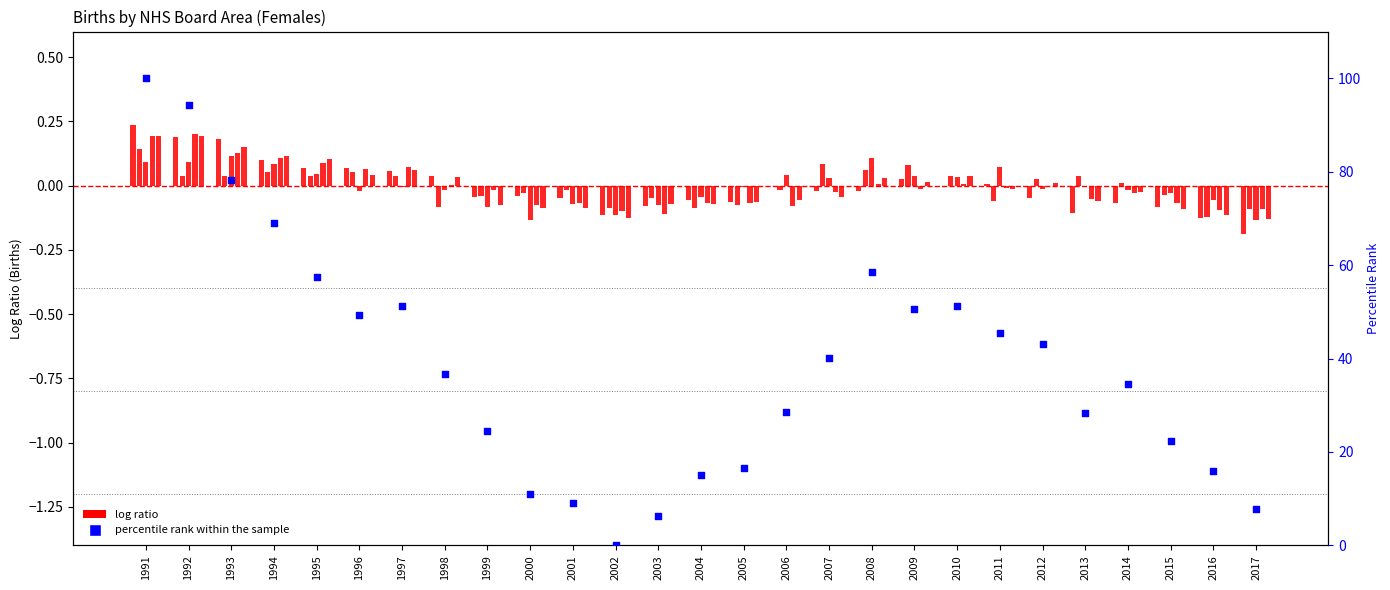

At which category is the sum across all series the highest?

1991